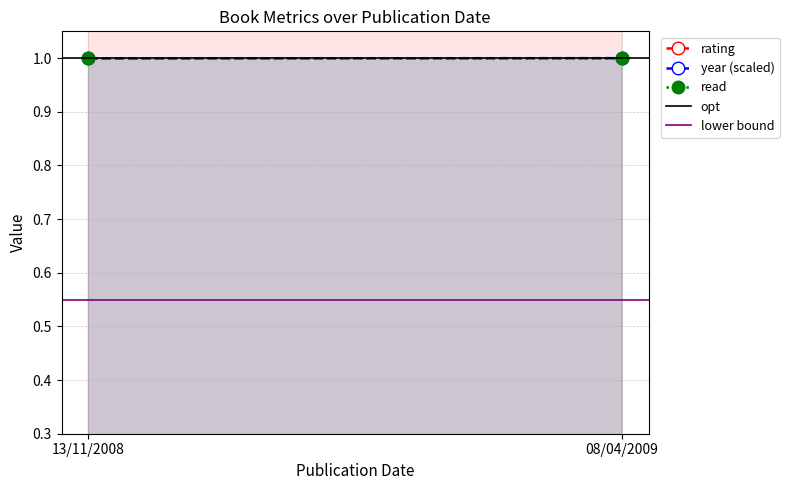

True or false: rating has a value of 7.0 at 13/11/2008.

True